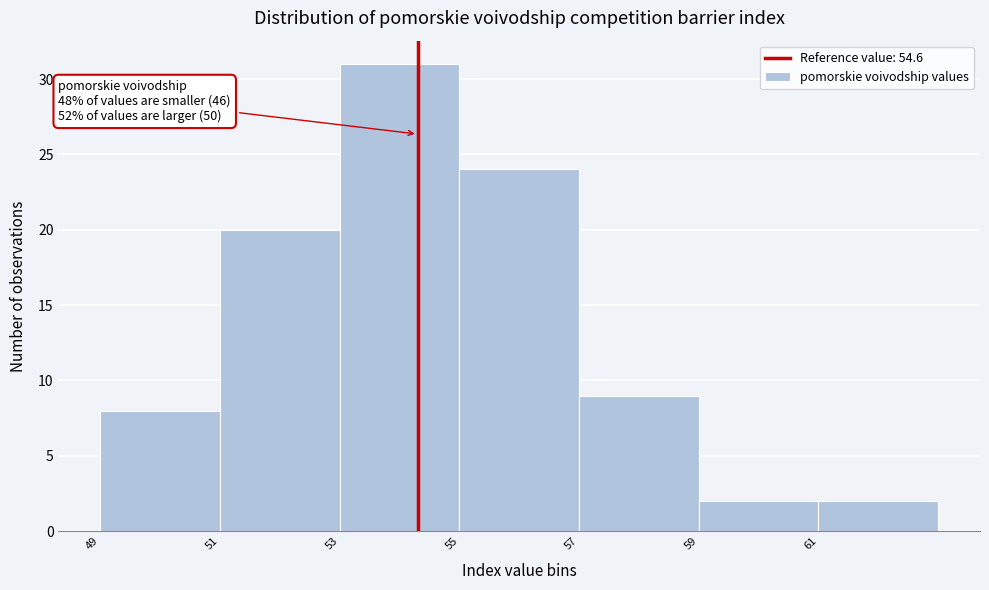

Reading left to right, extract all data points from this chart.

8	20	31	24	9	2	2